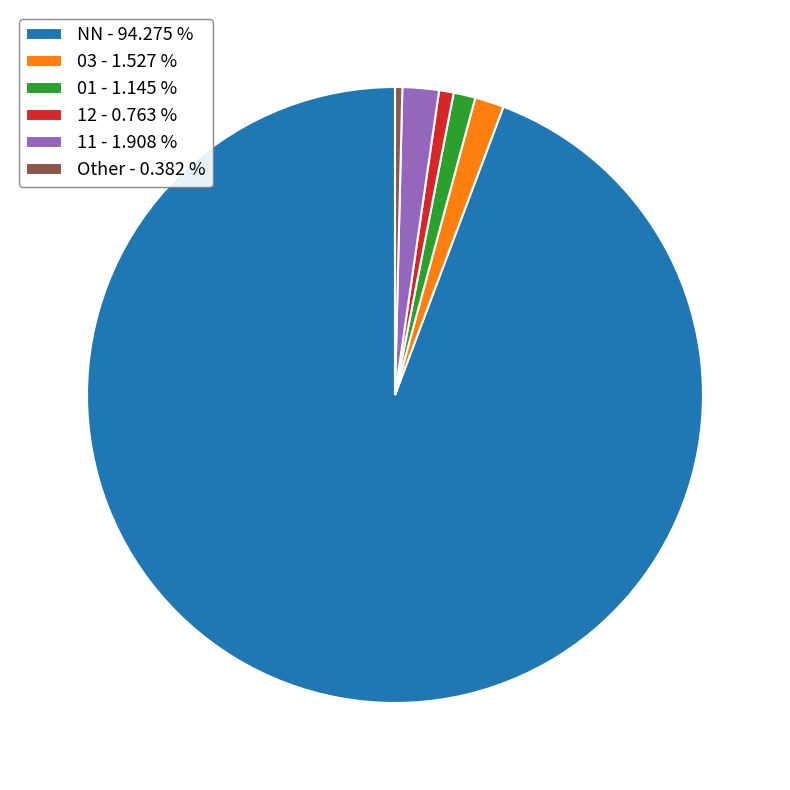

Count the number of slices in the pie.

6